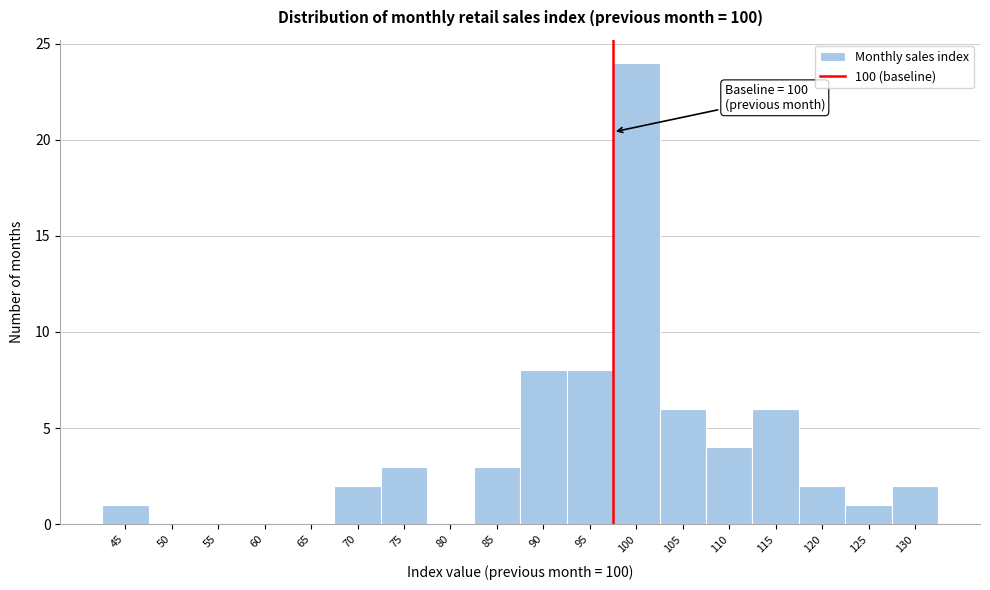

Reading right to left, extract all data points from this chart.

130=2	125=1	120=2	115=6	110=4	105=6	100=24	95=8	90=8	85=3	80=0	75=3	70=2	65=0	60=0	55=0	50=0	45=1